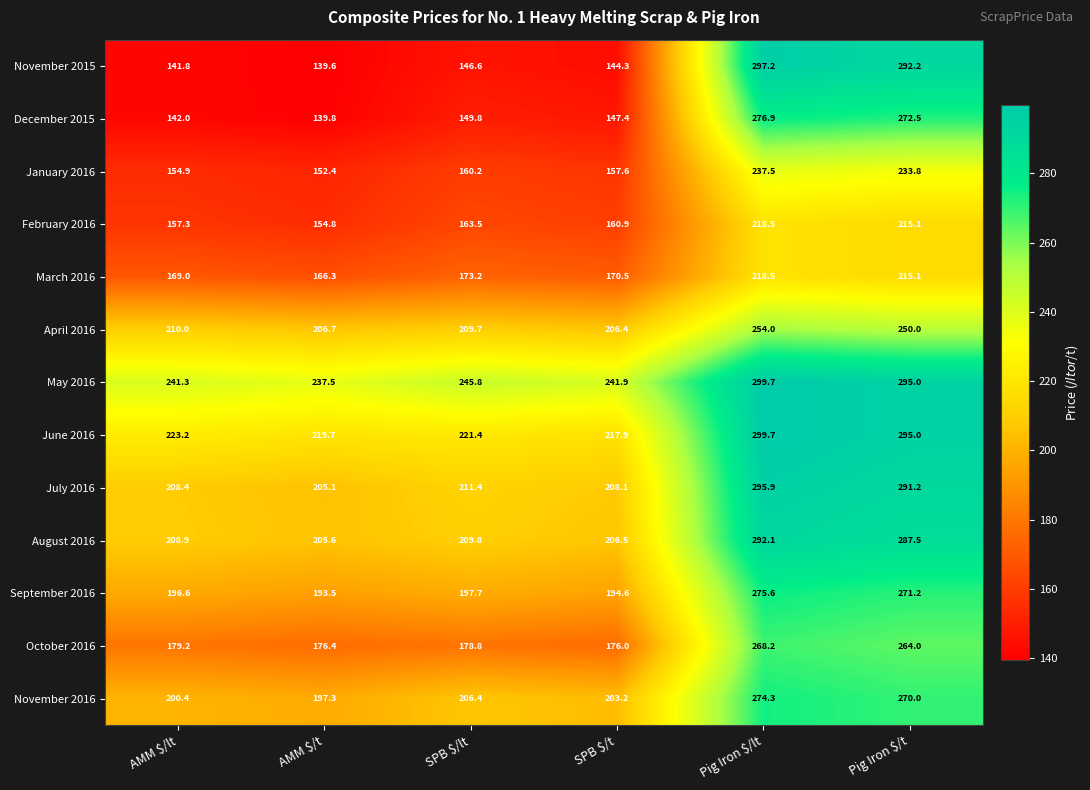

Which series has the widest spread of values?

November 2015